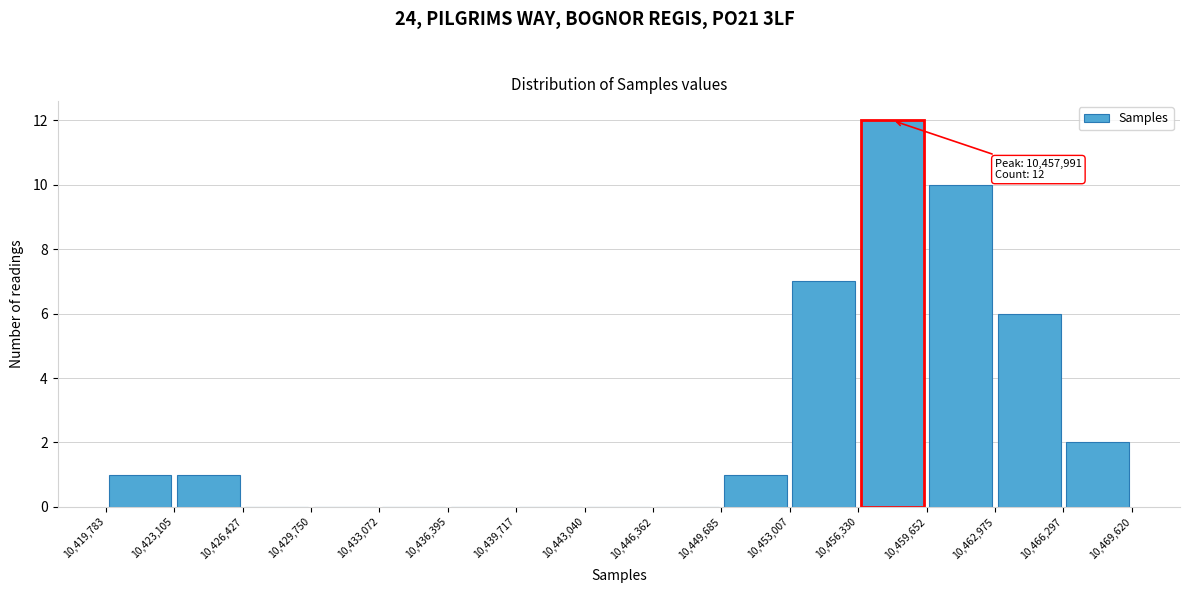

Over which range of the x-axis is the bar tallest?

10,456,330 to 10,459,652